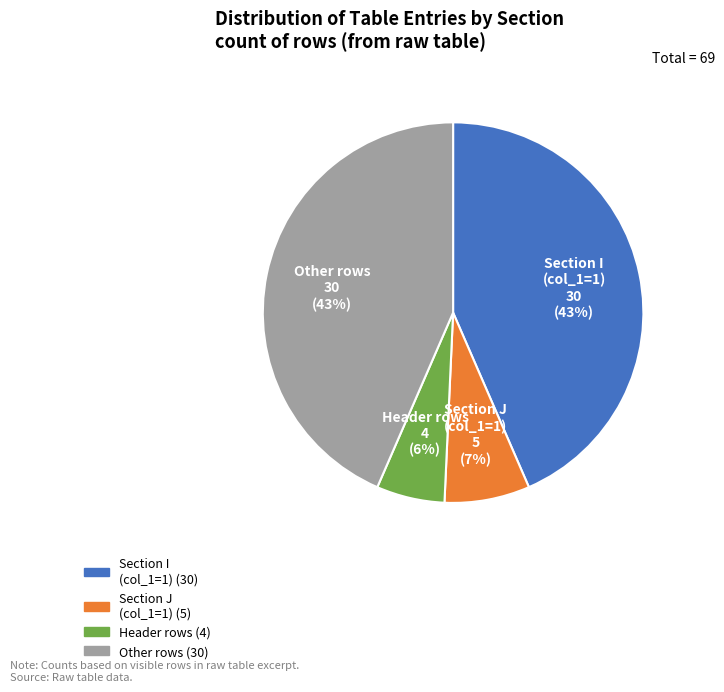

To the nearest percent, what is the average slice percentage?

25%